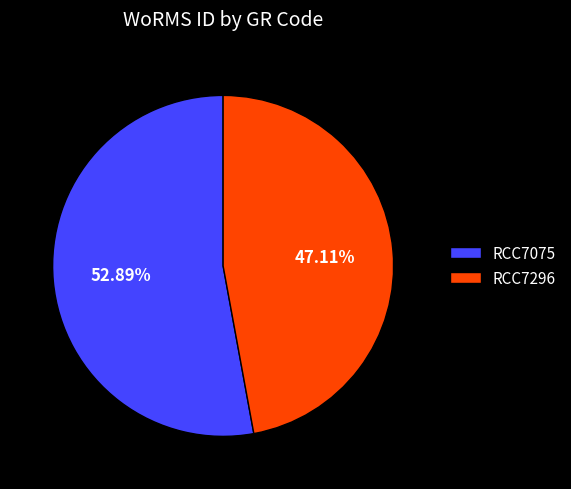

To the nearest percent, what percentage of the pie is RCC7296?

47%